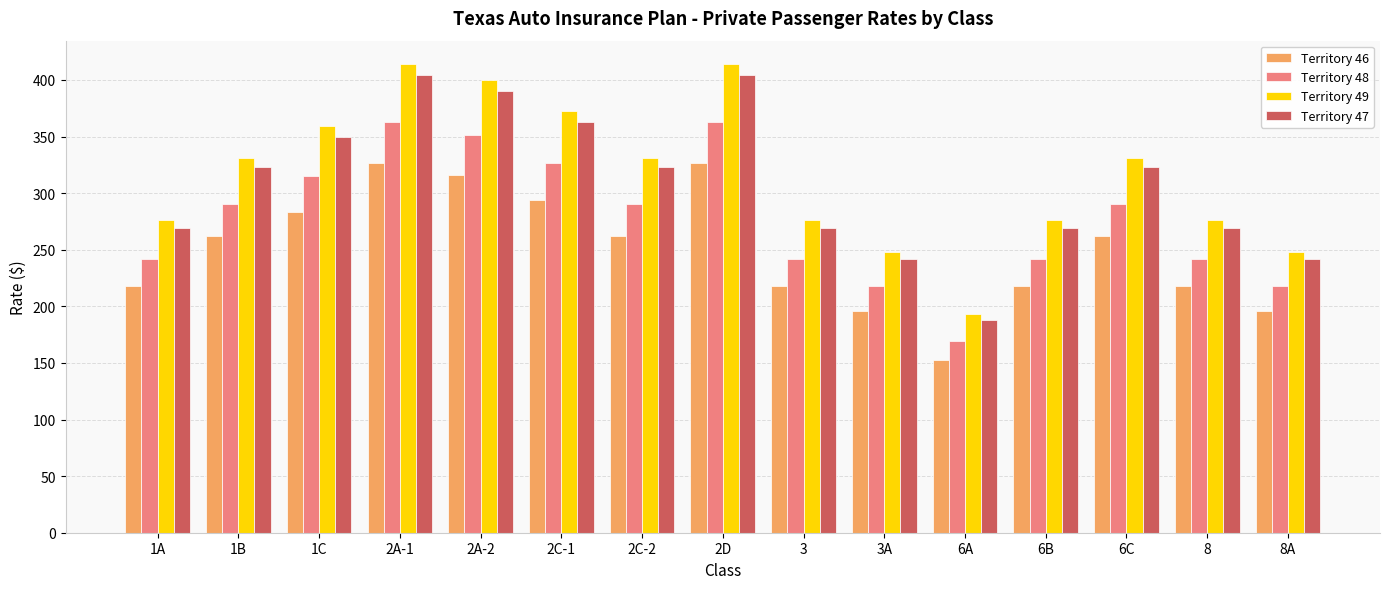

List the series in order of their peak value, highest first.

Territory 49, Territory 47, Territory 48, Territory 46